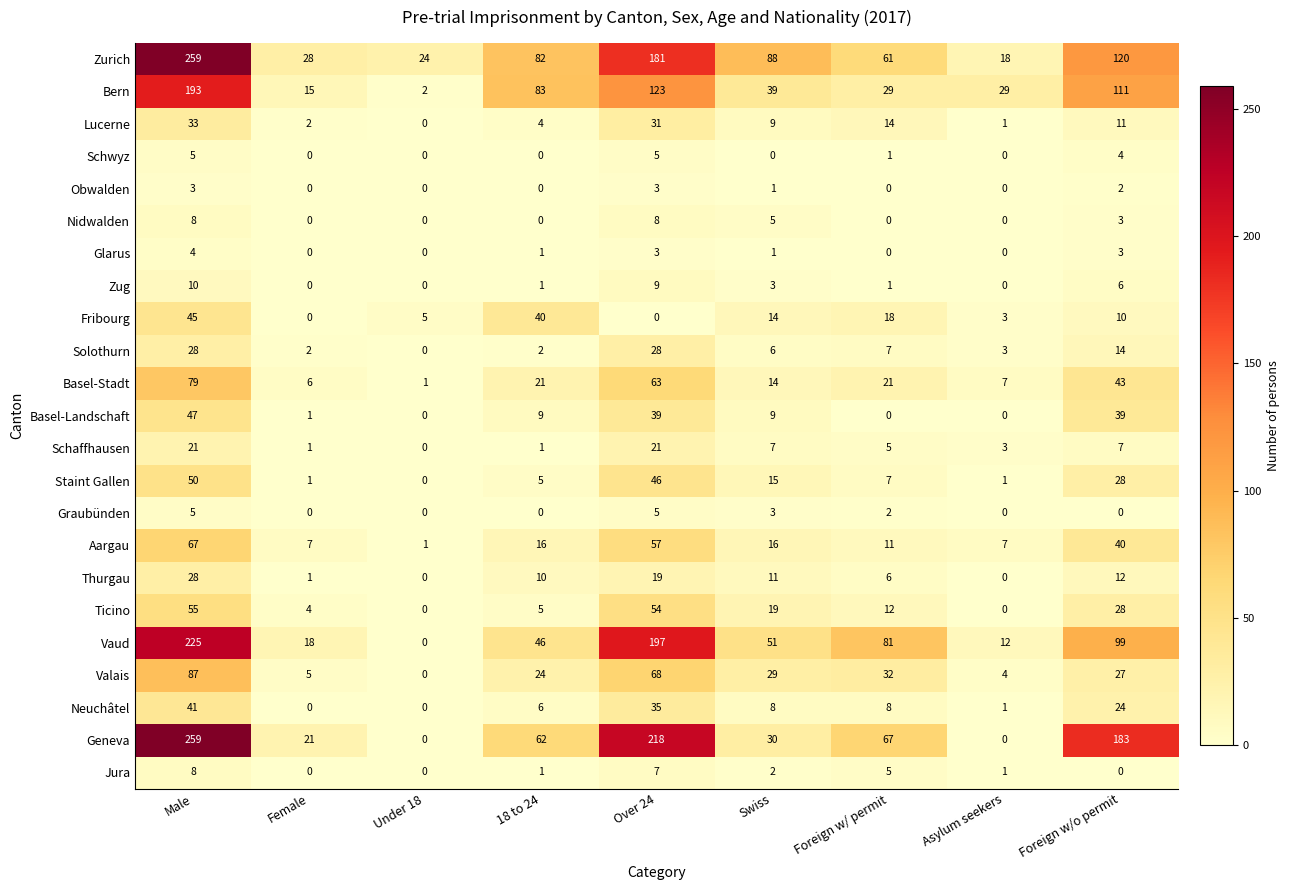

What is the difference between the highest and lowest values at Female?

28